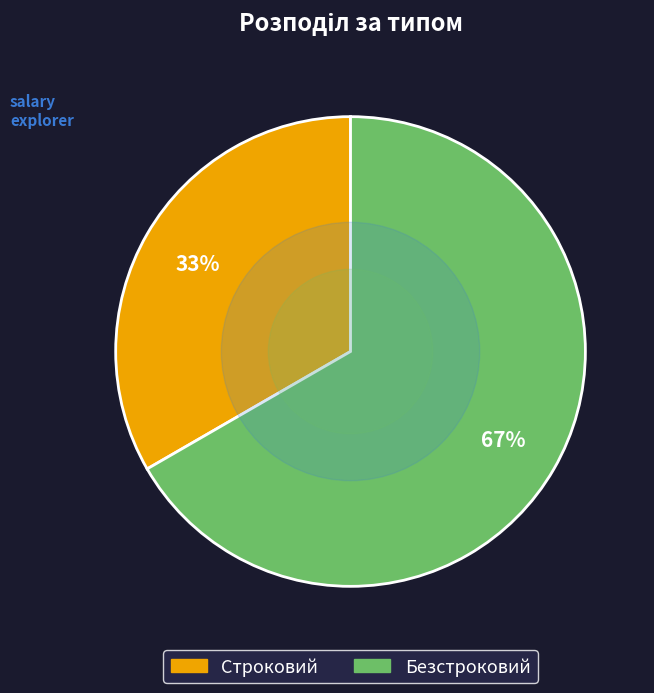

Is there any slice that represents more than half of the pie?

Yes